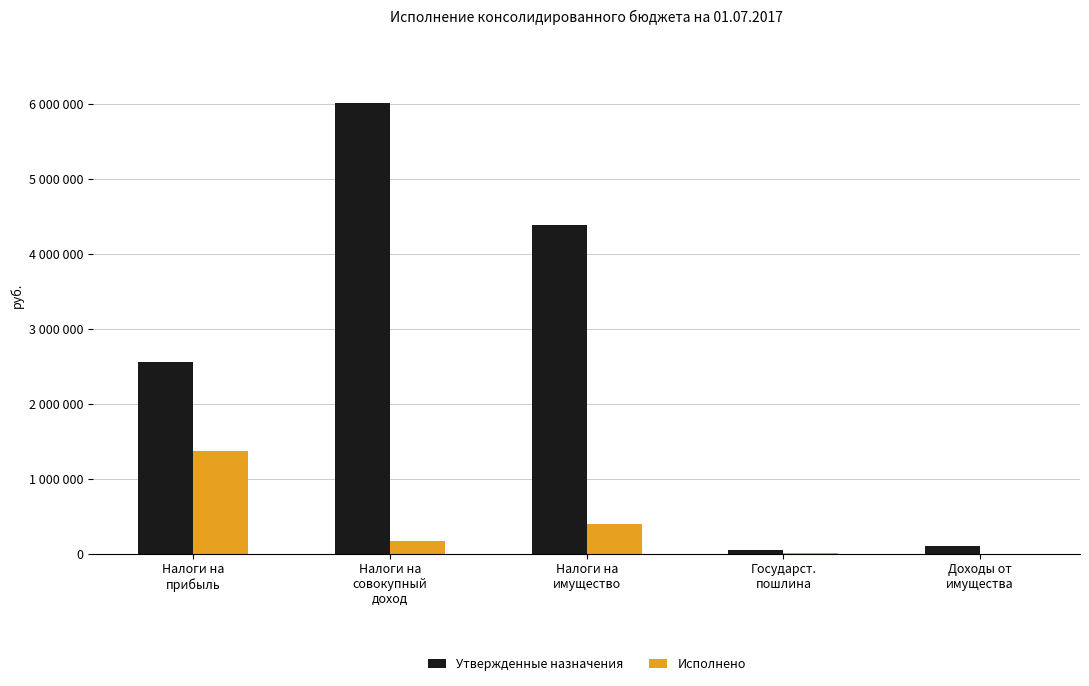

What is the difference between the maximum and minimum values in the Исполнено series?

1364513.3